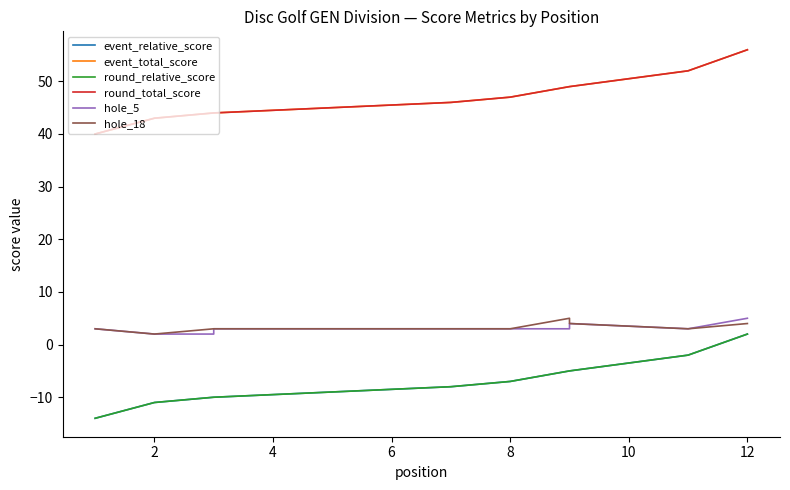

Which series has the widest spread of values?

event_relative_score